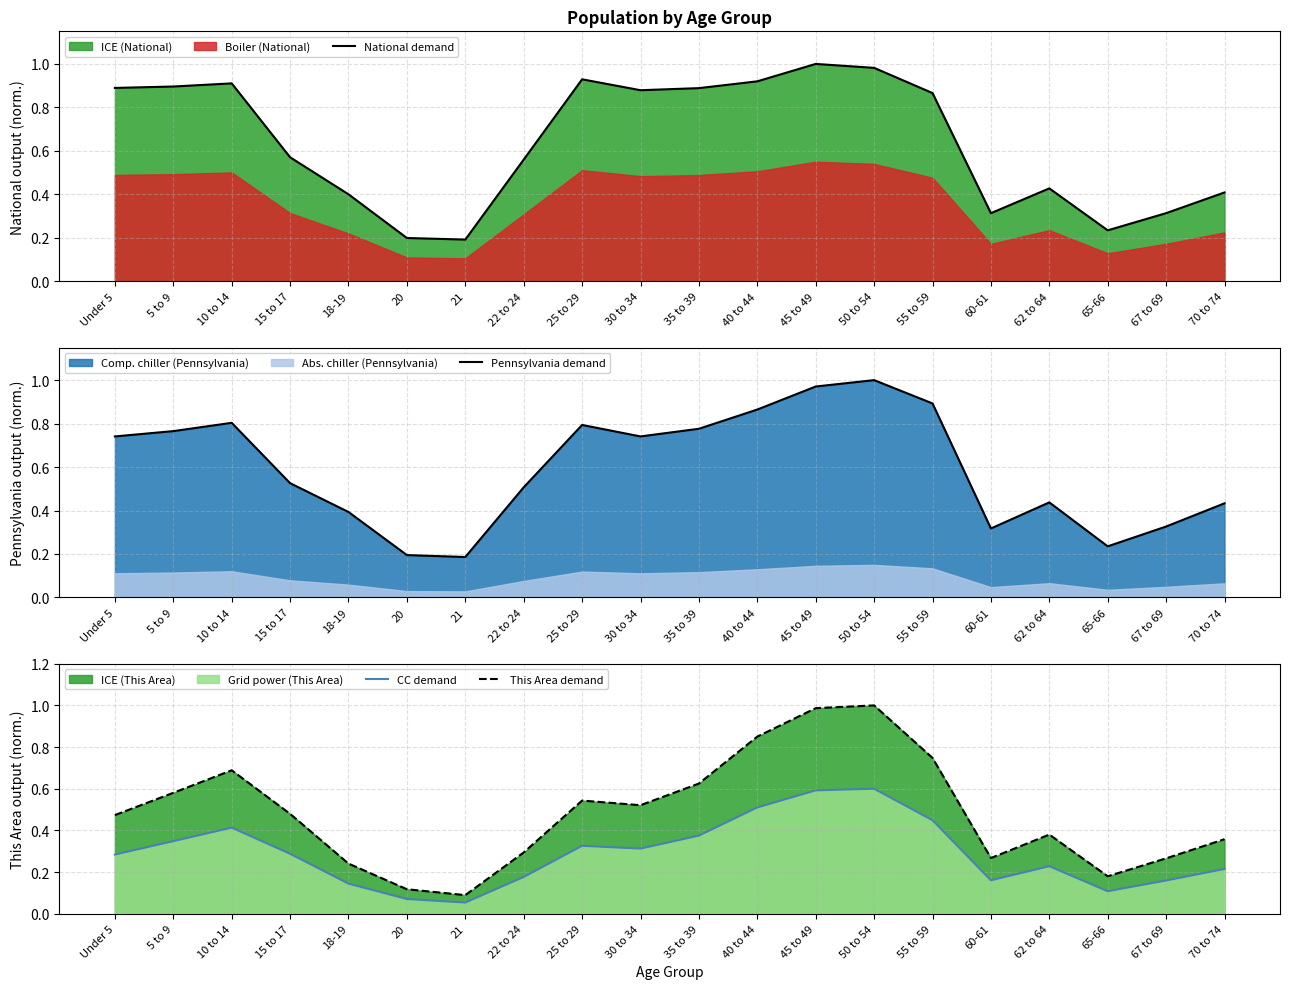

At which category is the sum across all series the highest?

50 to 54